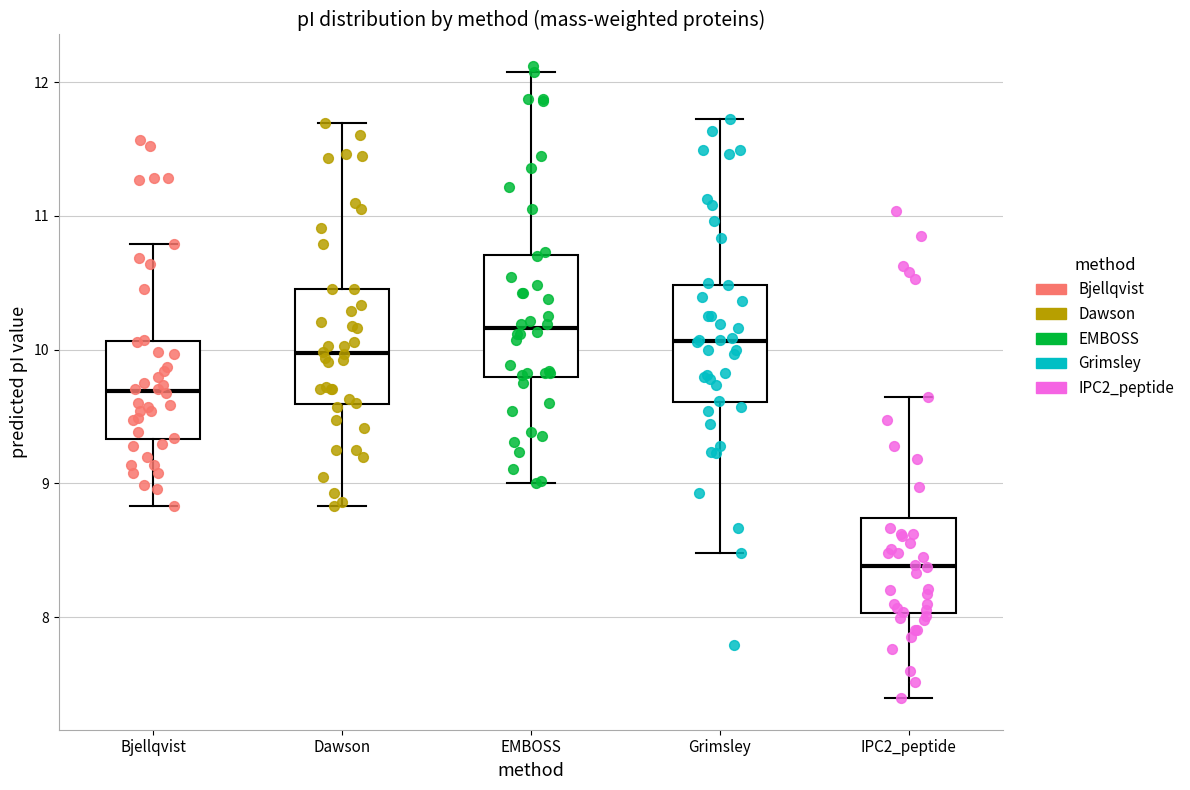

Reading left to right, read every box against the y-axis: the position of its median line, the range the box covers, and the ends of its whiskers. The values are not printed on the chart, so give them approximately, as read against the axis.

Bjellqvist: median 9.7, box 9.3 to 10.1, whiskers 8.8 to 10.8
Dawson: median 10.0, box 9.6 to 10.5, whiskers 8.8 to 11.7
EMBOSS: median 10.2, box 9.8 to 10.7, whiskers 9.0 to 12.1
Grimsley: median 10.1, box 9.6 to 10.5, whiskers 8.5 to 11.7
IPC2_peptide: median 8.4, box 8.0 to 8.7, whiskers 7.4 to 9.6